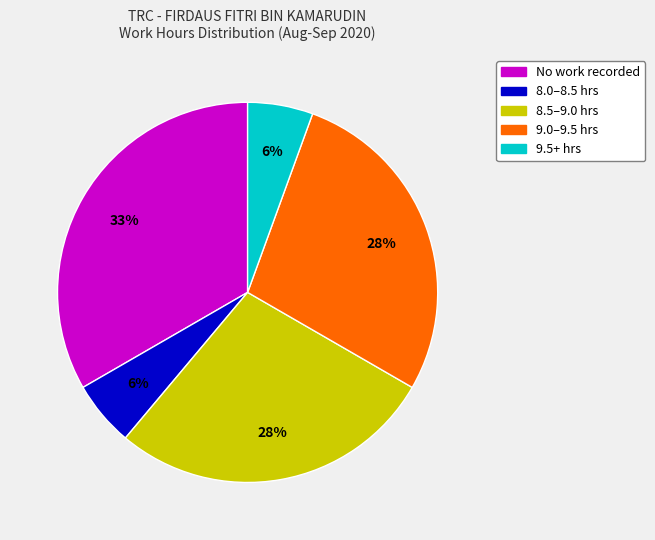

Does any single category account for the majority?

No